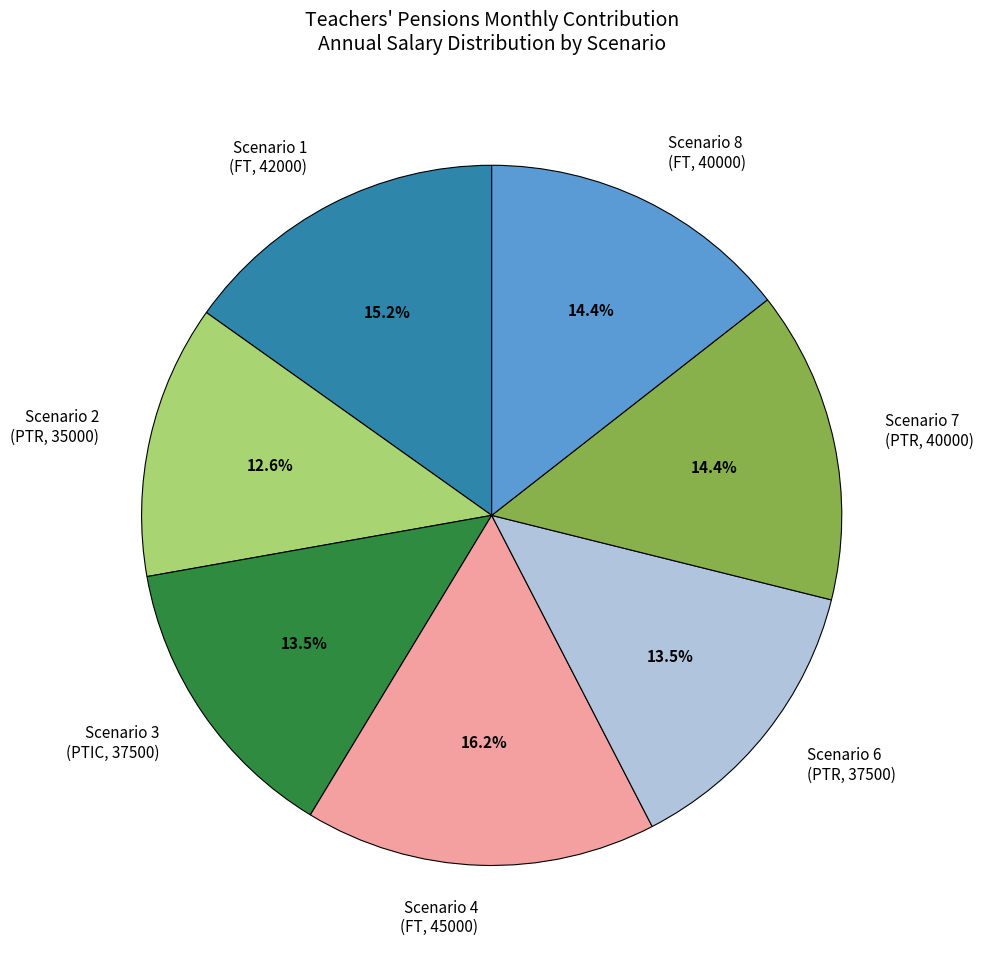

What percentage is NOT represented by Scenario 2 (PTR, 35000)?

87.4%